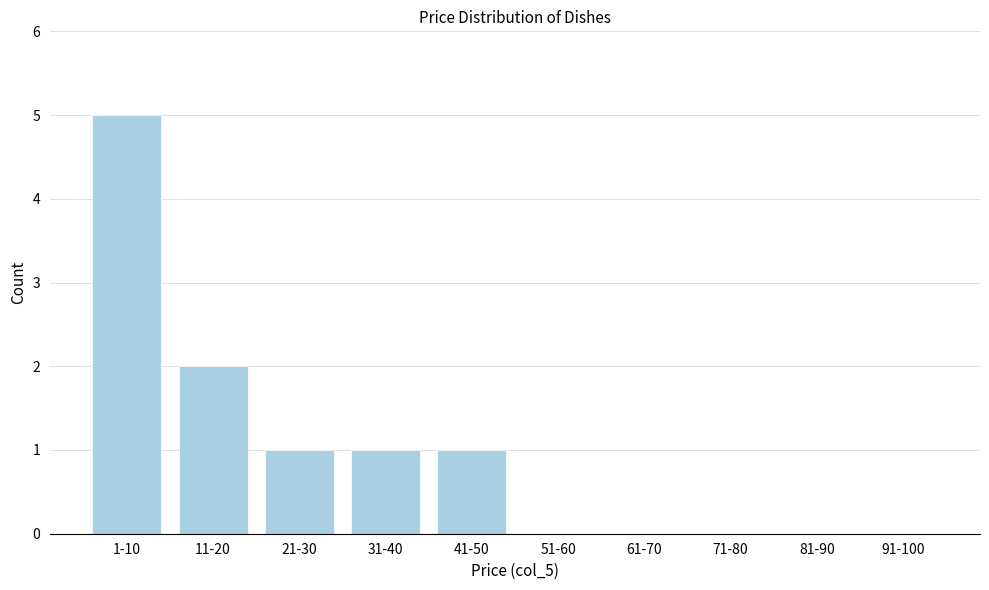

Reading right to left, what are all the values shown in this chart?

91-100=0	81-90=0	71-80=0	61-70=0	51-60=0	41-50=1	31-40=1	21-30=1	11-20=2	1-10=5